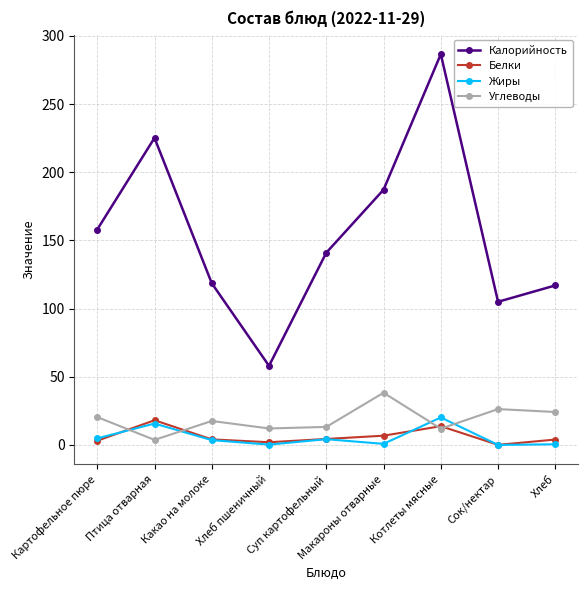

Which series has the largest range (max minus min)?

Калорийность